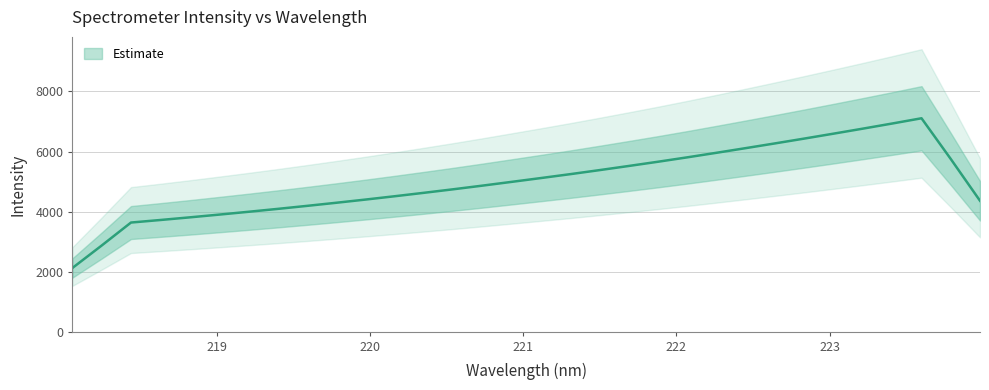

True or false: the data shows 4988.9 at 220.9264.

True